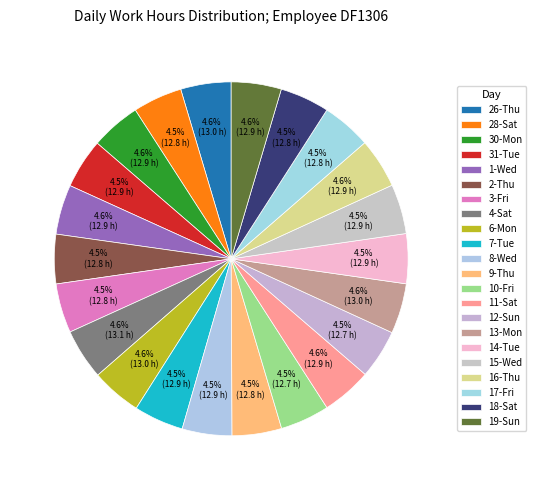

How many segments does this pie chart have?

22